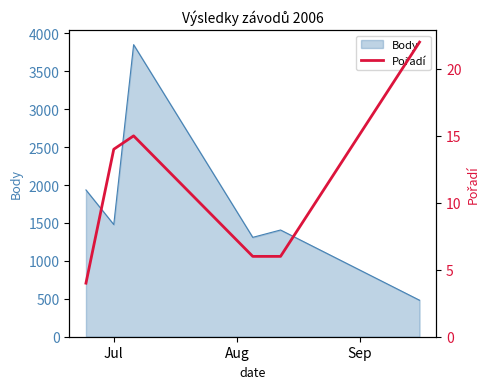

What is the minimum value for Body?

481